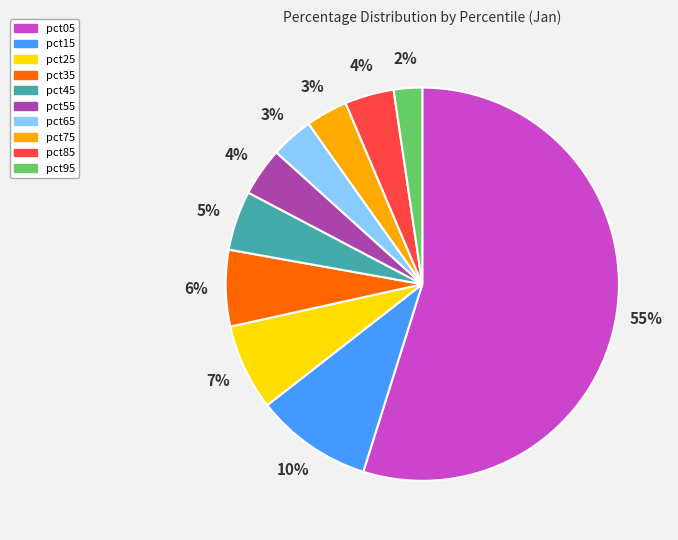

To the nearest percent, what is the average slice percentage?

10%